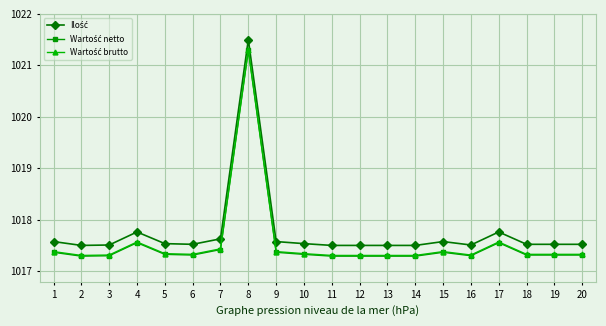

At which category is the sum across all series the highest?

8